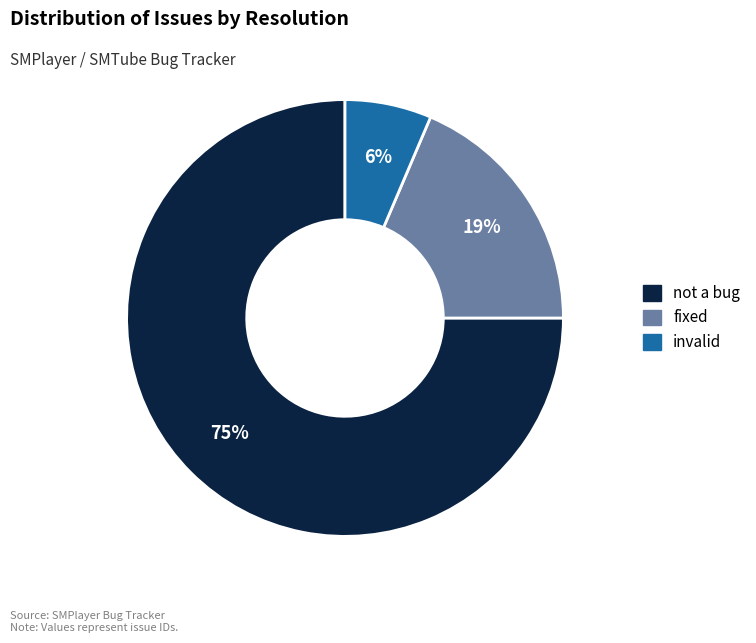

What percentage is the invalid slice, to the nearest percent?

6%